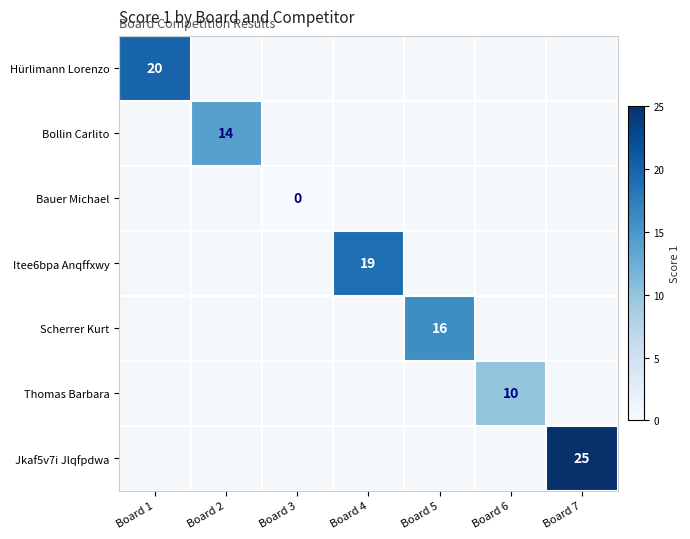

How many categories are shown in the chart?

7